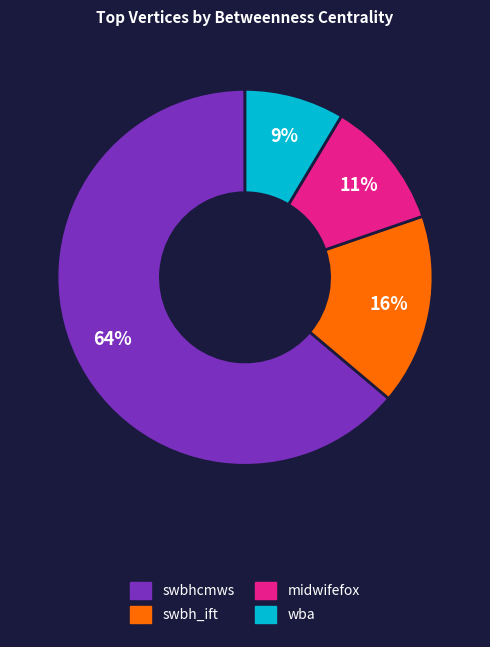

What percentage is the wba slice, to the nearest percent?

9%